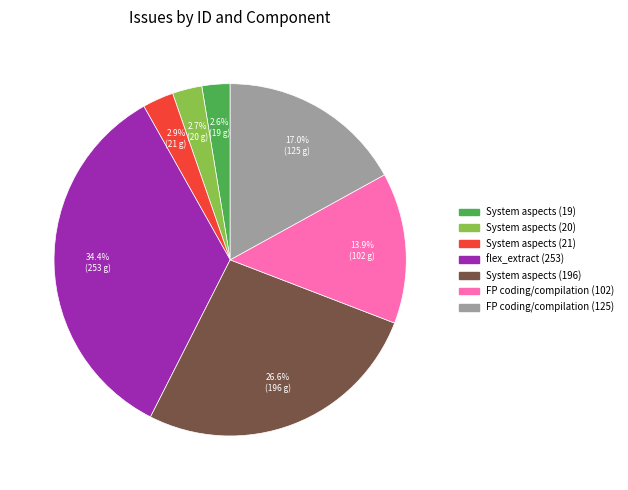

Is there a majority slice in this chart?

No